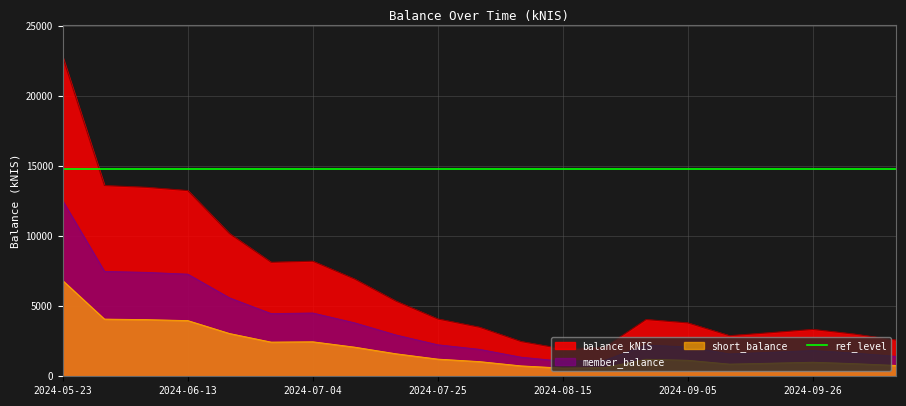

What is the minimum value for member_balance?

1075.7